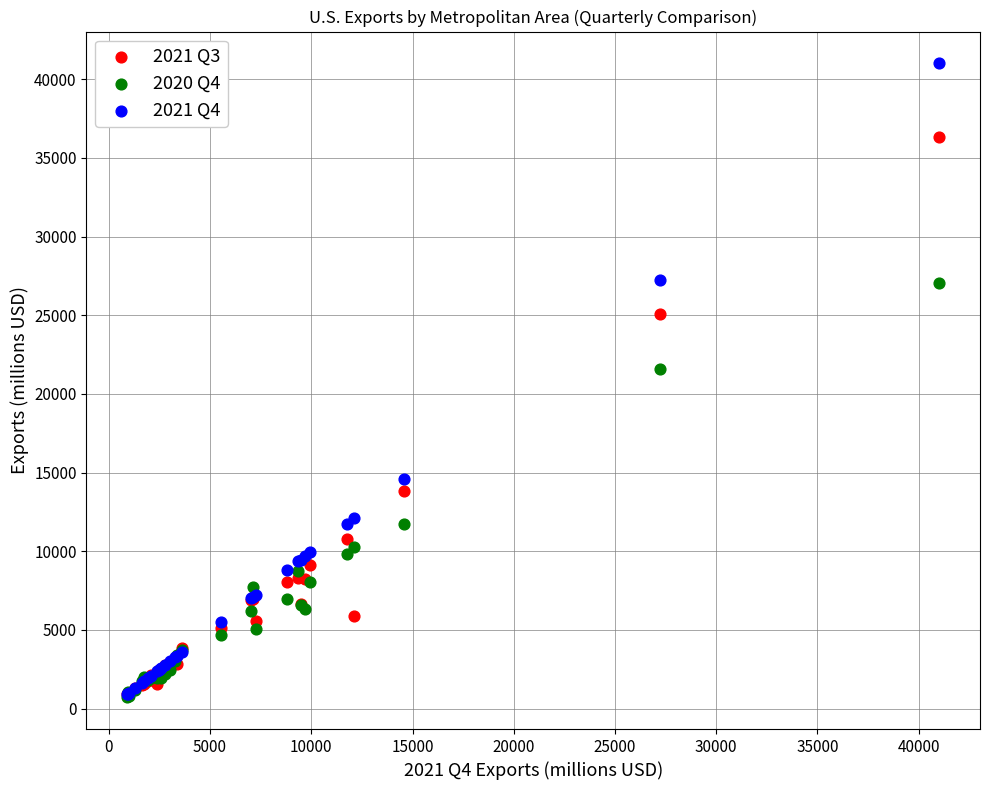

Across all series, what Y value is closest to 20870?

21572